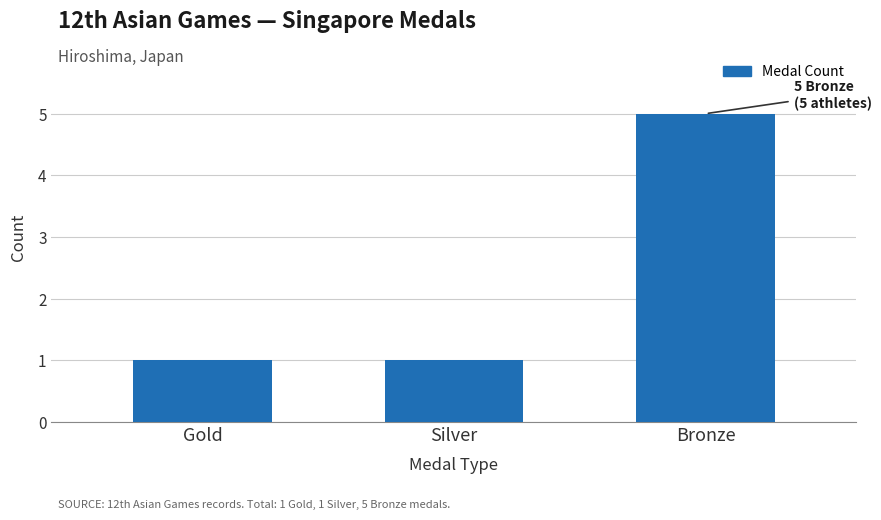

Which has a higher value, Bronze or Silver?

Bronze